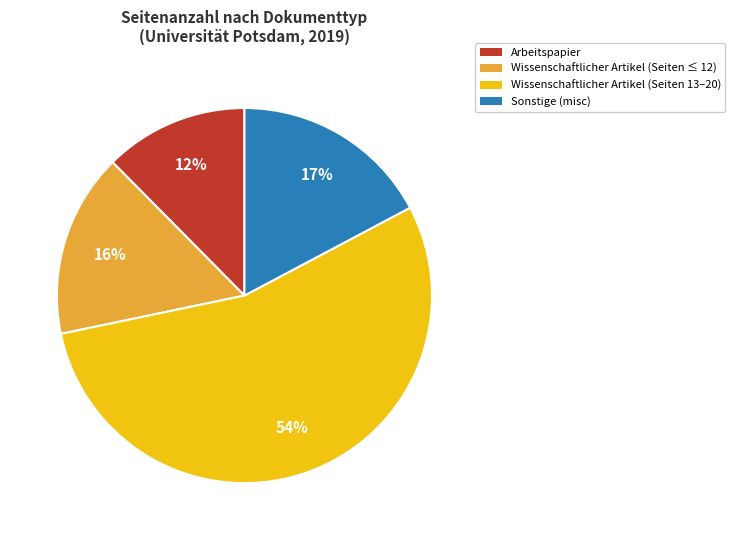

Which slice is the largest?

Wissenschaftlicher Artikel (Seiten 13–20)